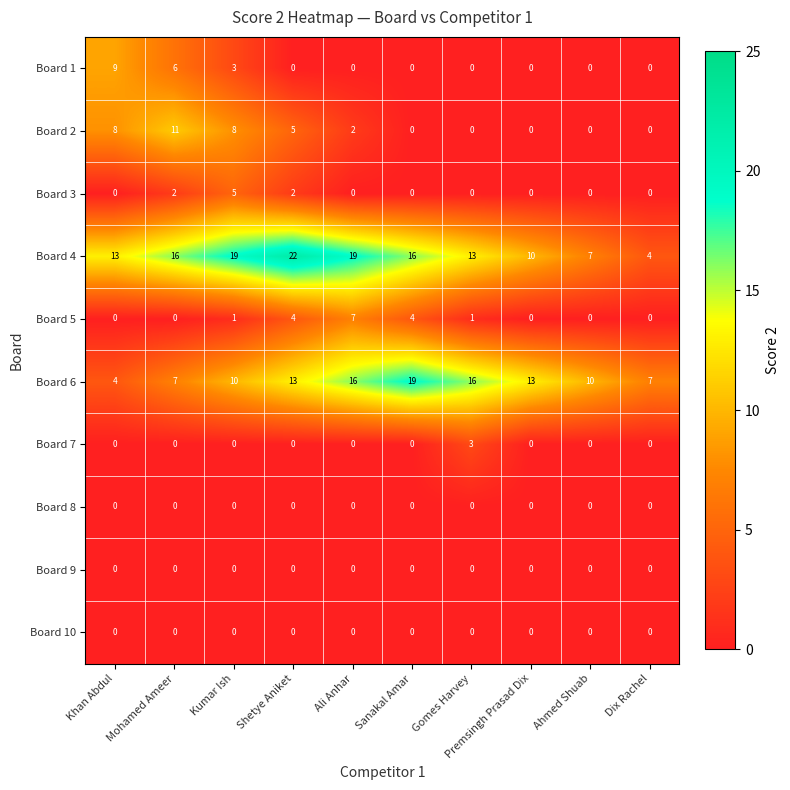

What is the spread (max minus min) of values at Mohamed Ameer?

16